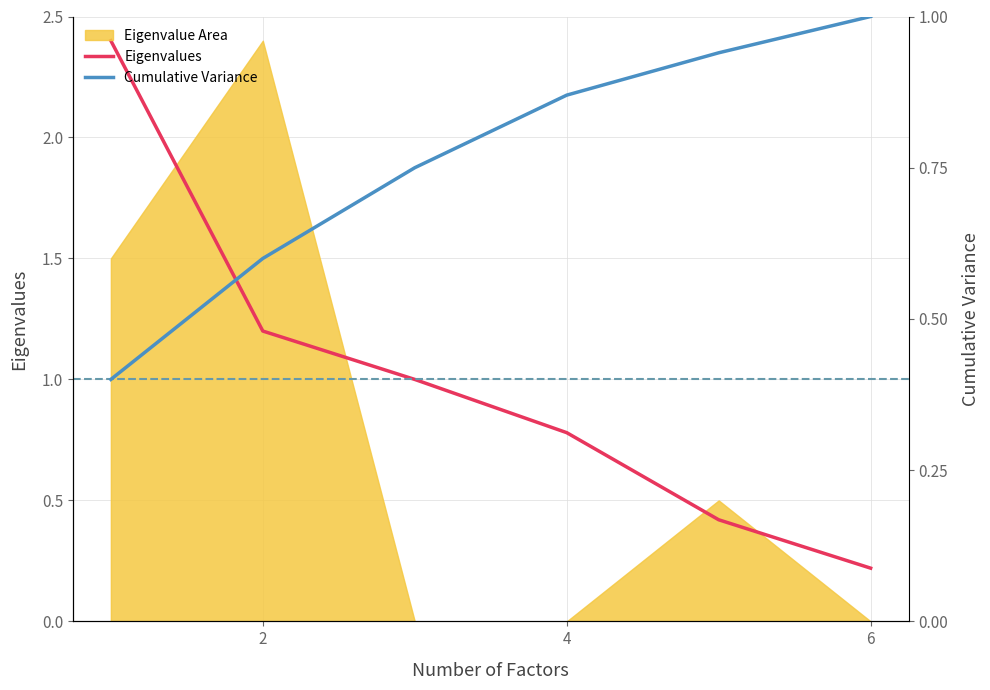

At which label does Eigenvalues reach its minimum?

6